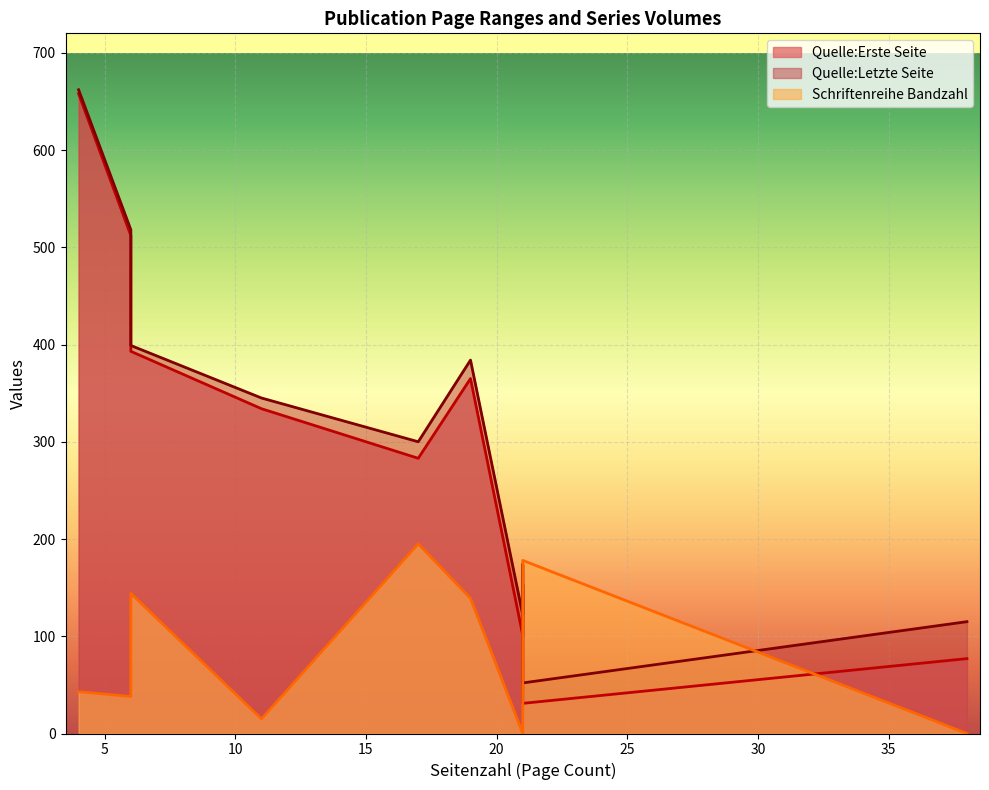

How many data points in Quelle:Erste Seite are above 334?

4